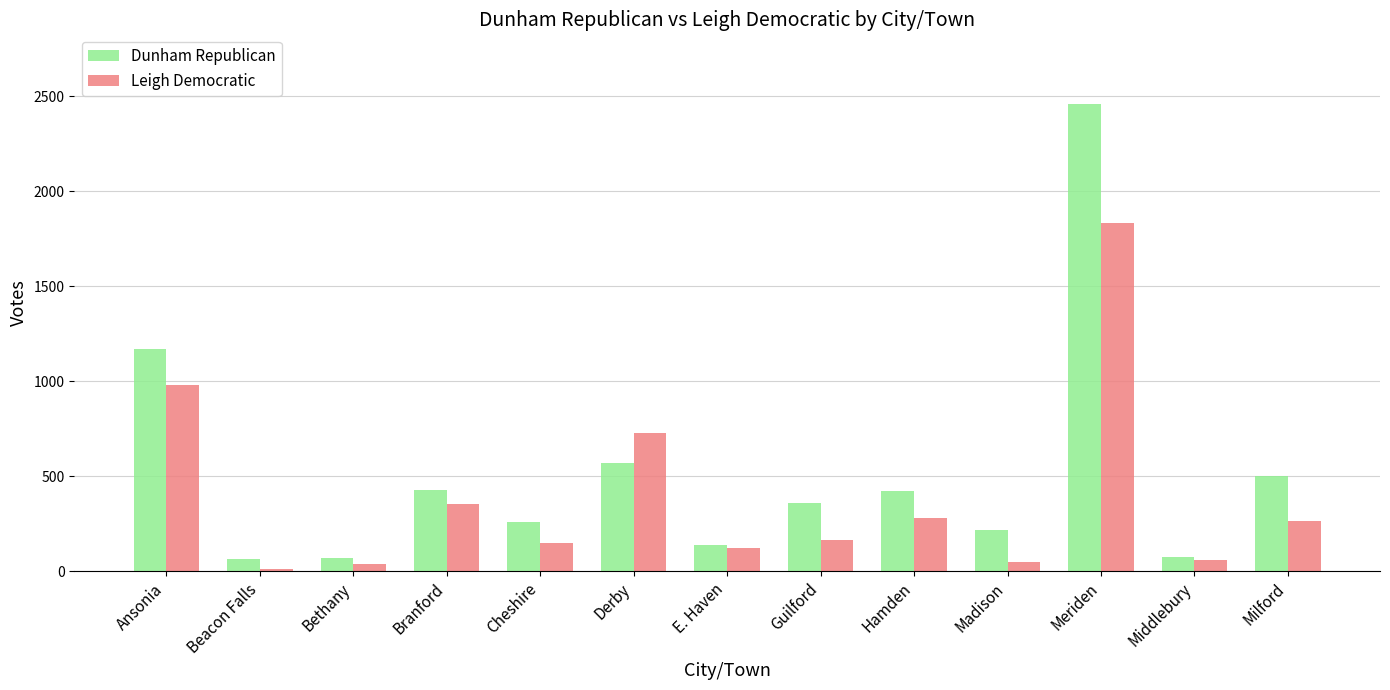

What is the sum of the Dunham Republican values at Meriden and Hamden?

2881